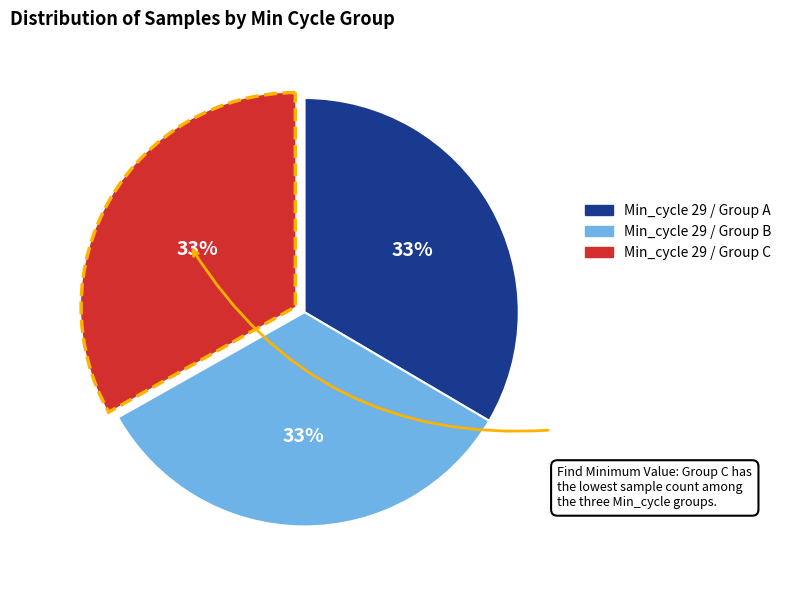

To the nearest percent, what is the average slice percentage?

33%